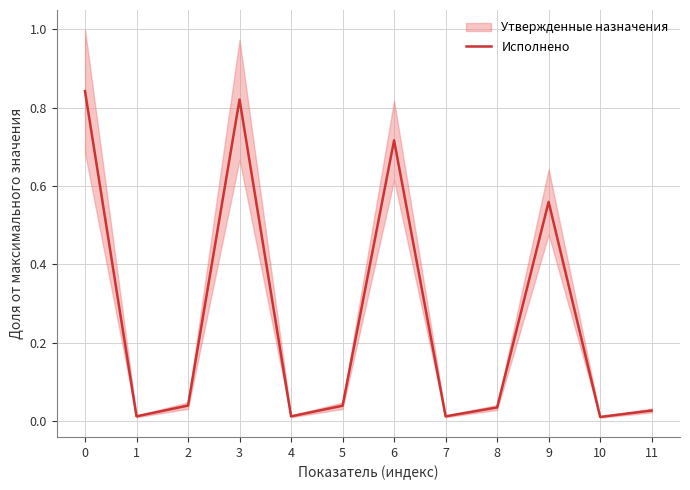

Which label corresponds to the smallest value in the chart?

10